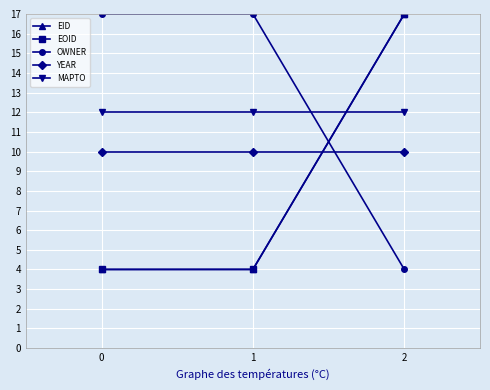

Is the value of OWNER at 0 greater than the value of YEAR at 1?

Yes